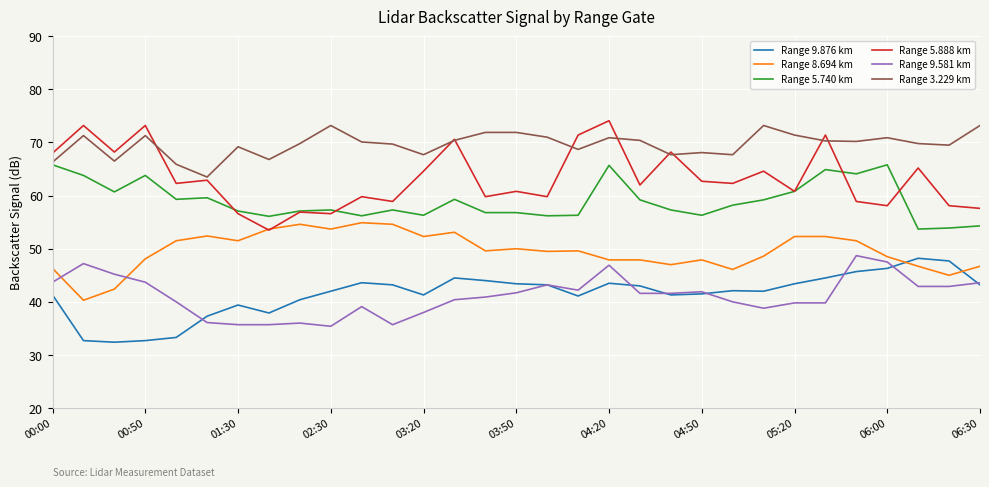

What are all the series names shown in the legend?

Range 9.876 km, Range 8.694 km, Range 5.740 km, Range 5.888 km, Range 9.581 km, Range 3.229 km